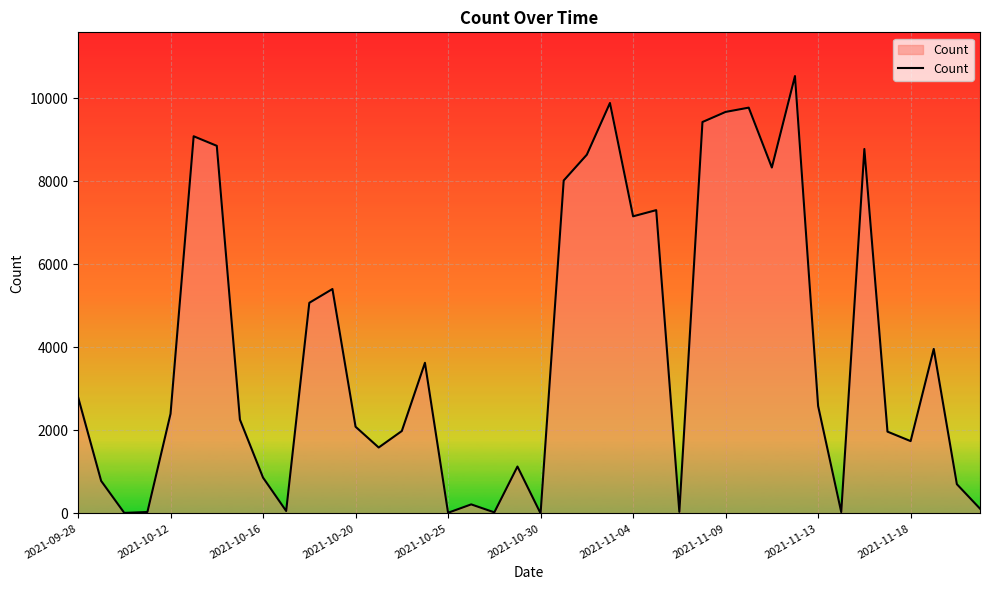

How many values are below 2399?

20